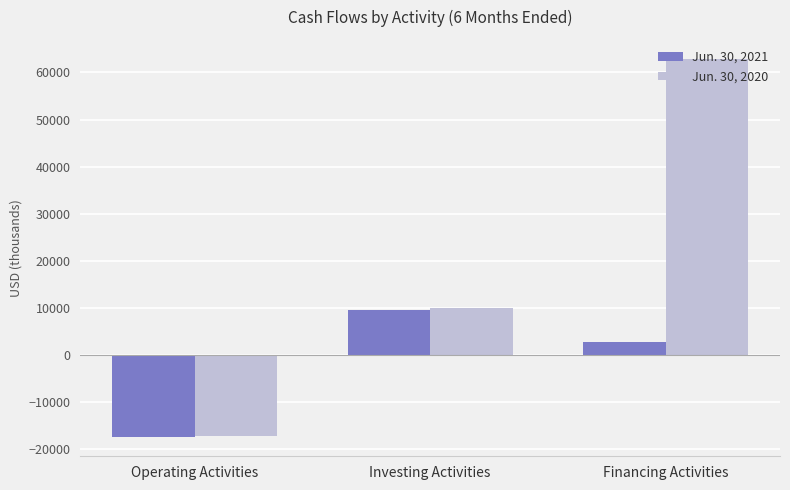

Reading left to right, what are all the values shown in this chart?

Jun. 30, 2021: -17510	9449	2817
Jun. 30, 2020: -17228	10060	62896